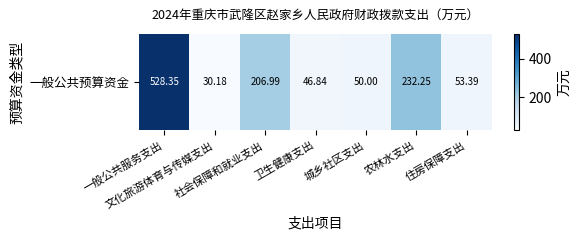

Reading right to left, extract all data points from this chart.

住房保障支出=53.4	农林水支出=232.2	城乡社区支出=50.0	卫生健康支出=46.8	社会保障和就业支出=207.0	文化旅游体育与传媒支出=30.2	一般公共服务支出=528.4